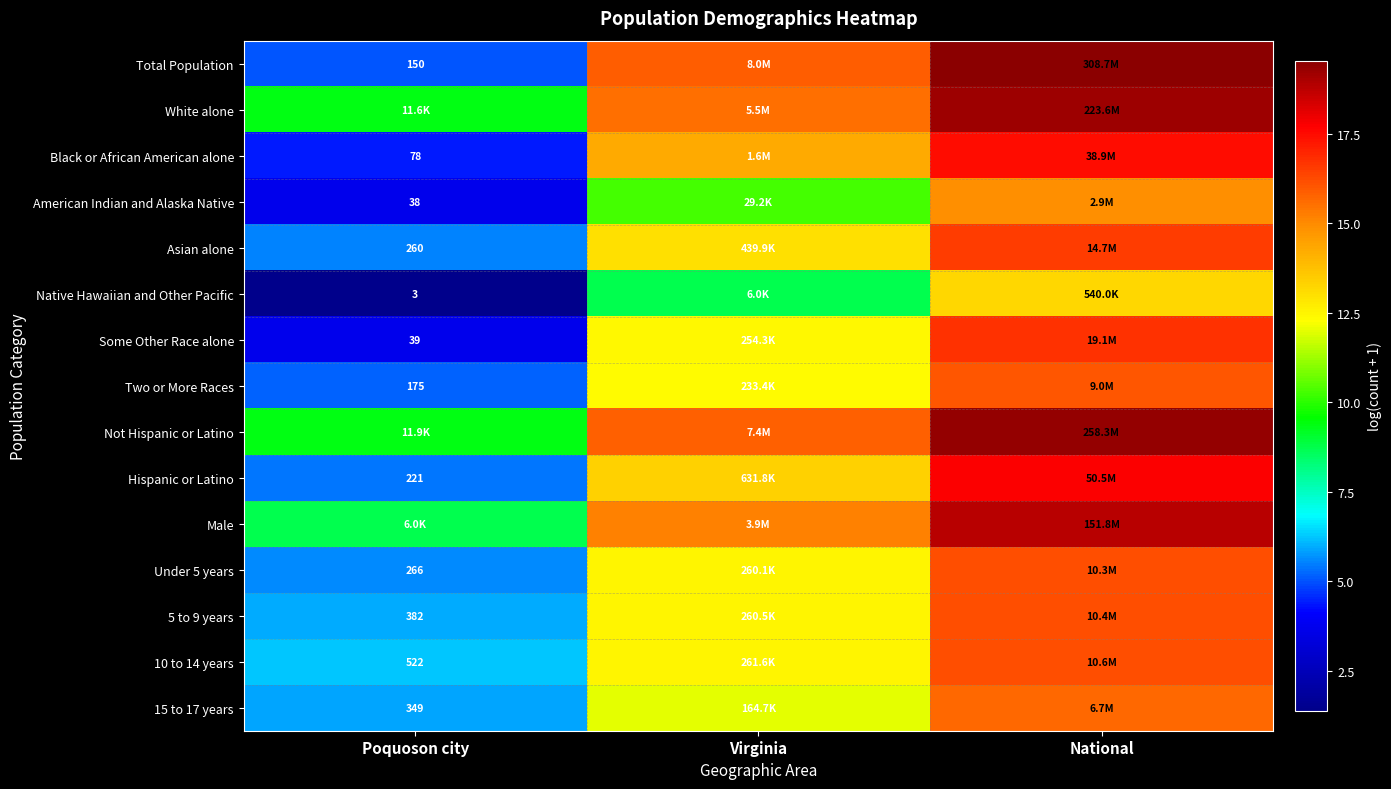

Count the number of data series in this chart.

15